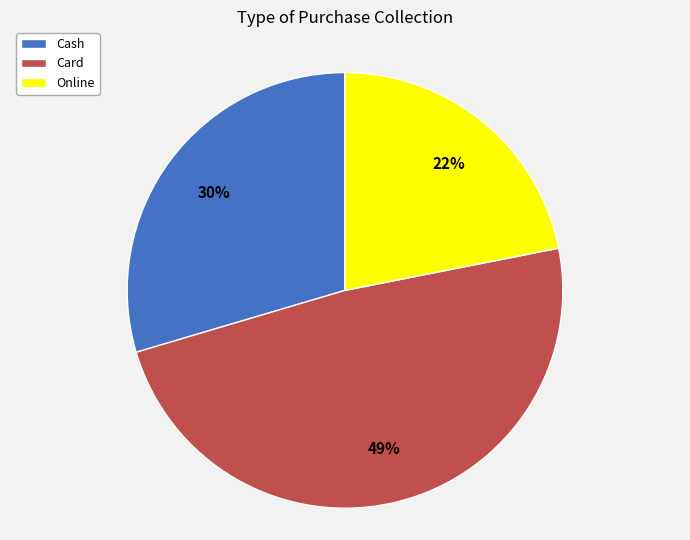

To the nearest percent, what is the difference between the largest and smallest slice percentages?

27%